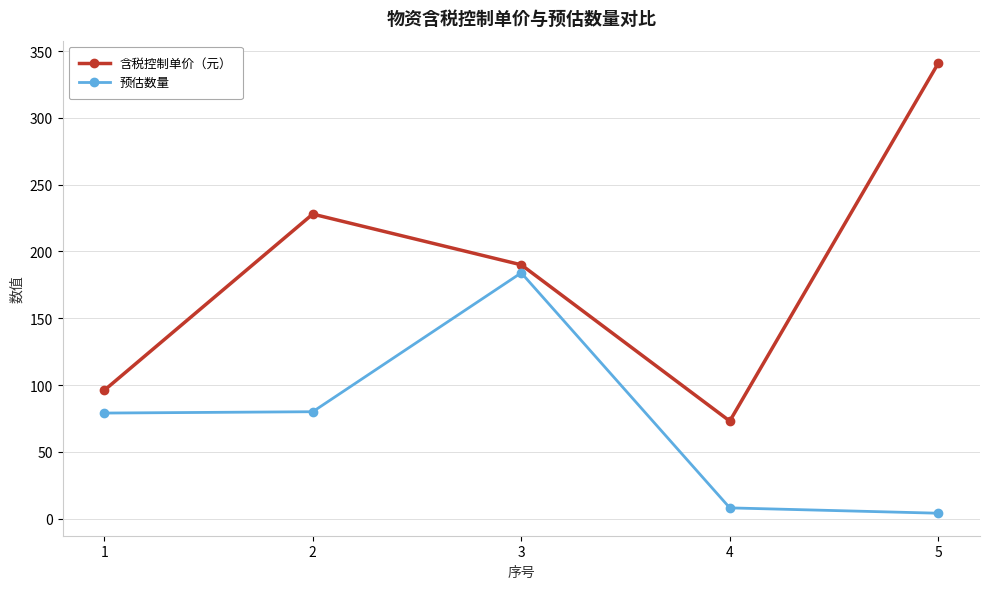

Which category has the highest value across all series?

5